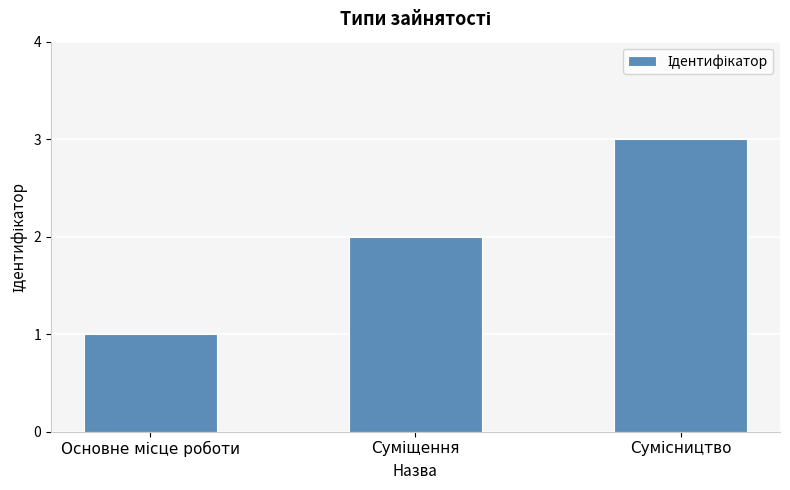

What is the minimum value shown in the chart?

1